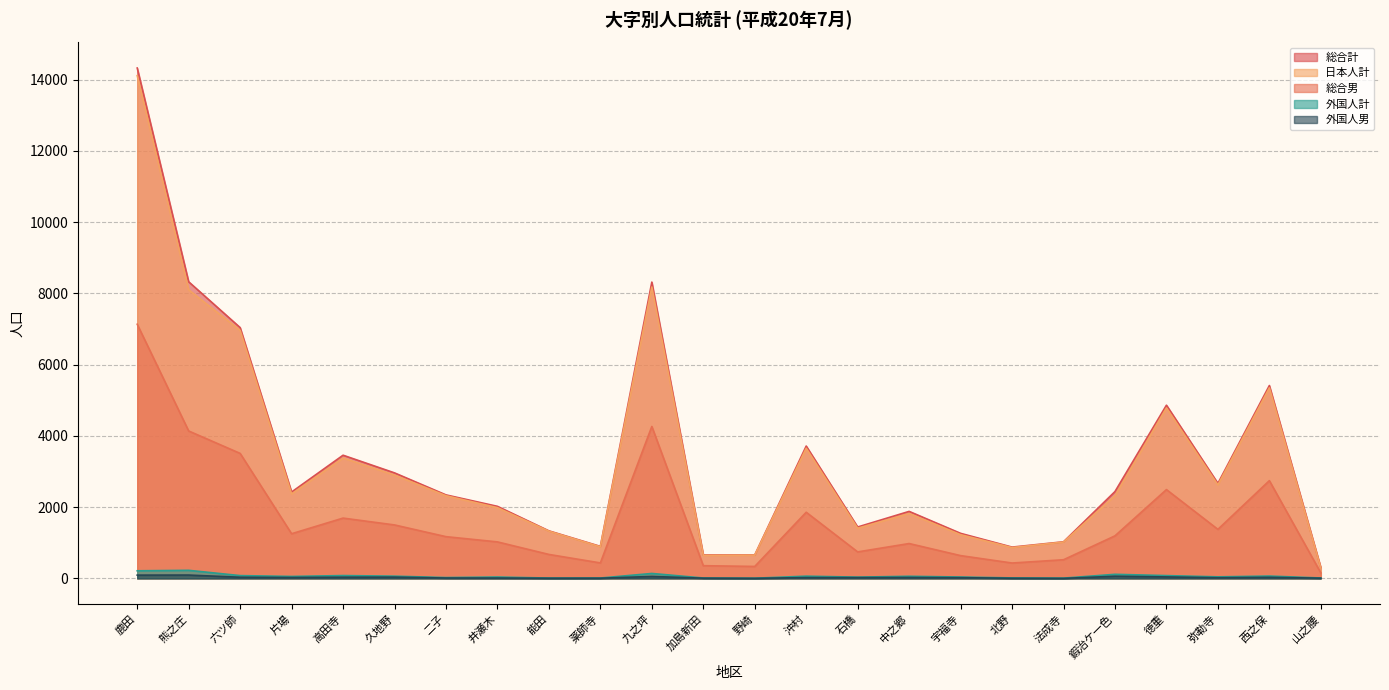

Reading left to right, what are all the values shown in this chart?

総合計: 14325	8325	7039	2424	3457	2961	2343	2022	1334	898	8316	658	658	3714	1442	1880	1264	878	1027	2437	4861	2667	5413	302
日本人計: 14112	8099	6961	2370	3378	2899	2320	1984	1325	888	8178	647	653	3652	1407	1821	1226	865	1020	2323	4783	2624	5348	291
総合男: 7133	4137	3508	1253	1692	1500	1171	1024	672	434	4264	356	335	1856	743	978	639	431	523	1194	2492	1376	2743	154
外国人計: 213	226	78	54	79	62	23	38	9	10	138	11	5	62	35	59	38	13	7	114	78	43	65	11
外国人男: 91	93	32	25	33	35	10	10	4	5	54	6	1	23	22	26	20	4	0	60	41	19	30	6